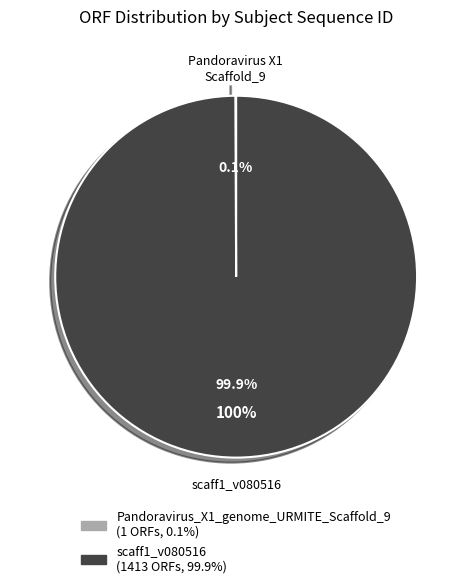

Which category accounts for the majority?

scaff1_v080516